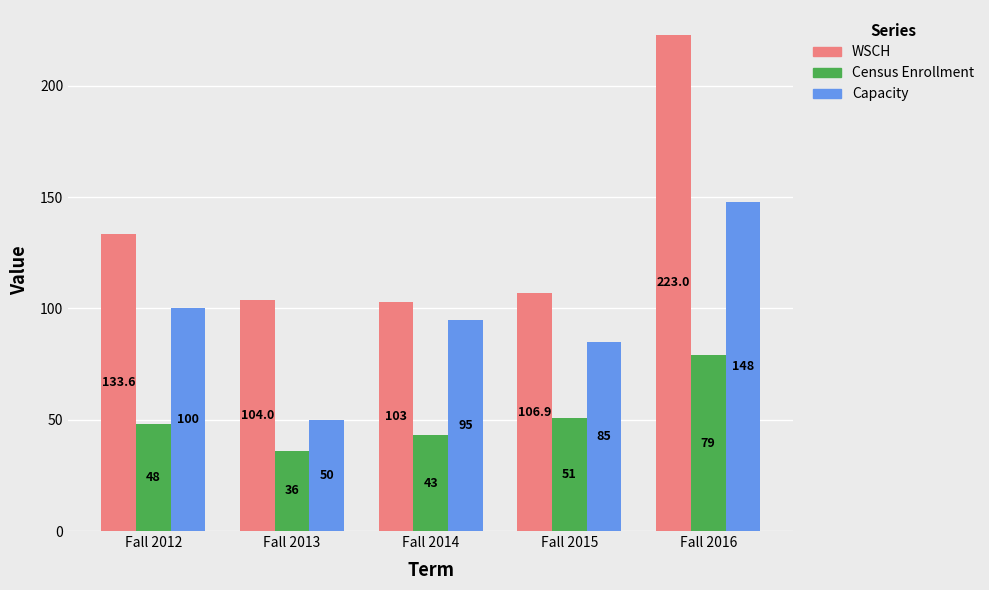

What is the value of the Capacity bar at the 4th from the left?

85.0